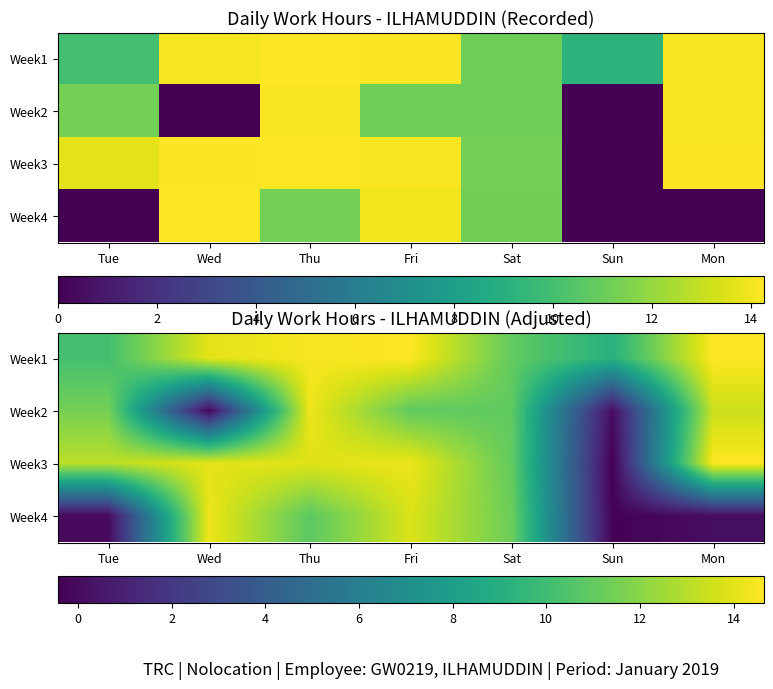

What is the approximate value of Week1 at Fri?

14.6